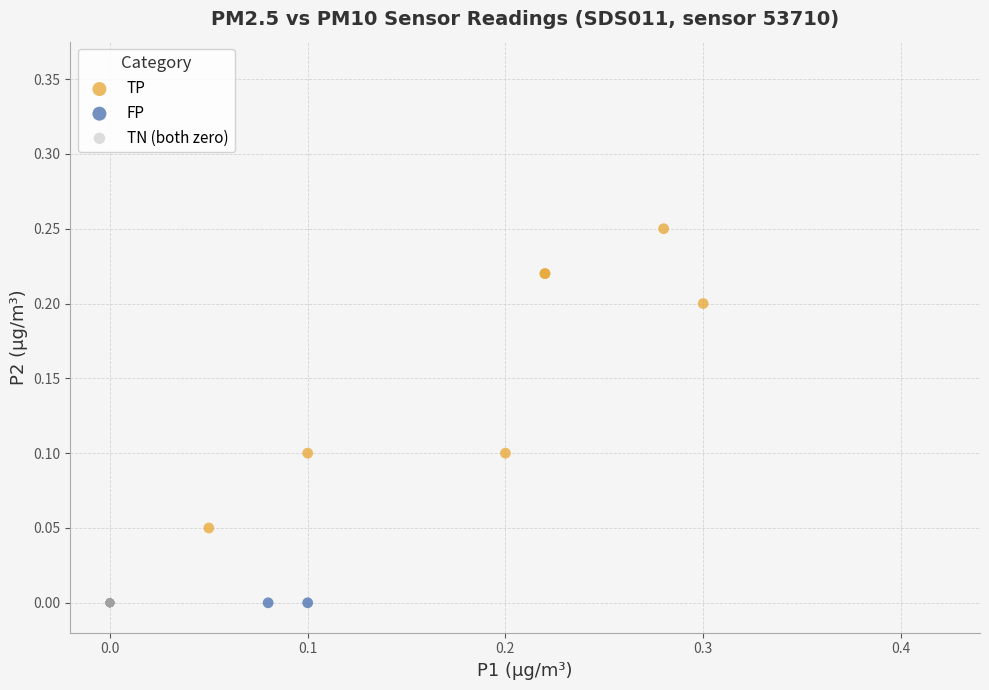

Which series reaches the maximum Y coordinate?

TP